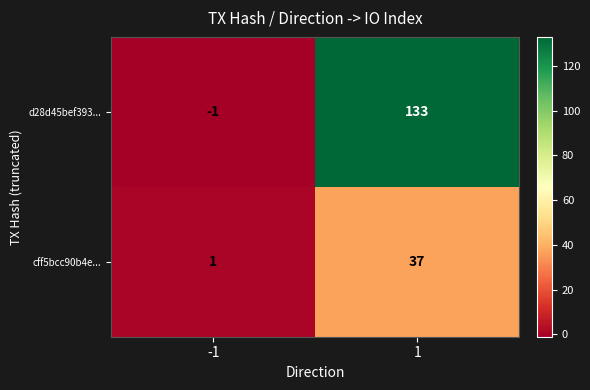

Reading left to right, what are all the values shown in this chart?

d28d45bef393...: -1	133
cff5bcc90b4e...: 1	37